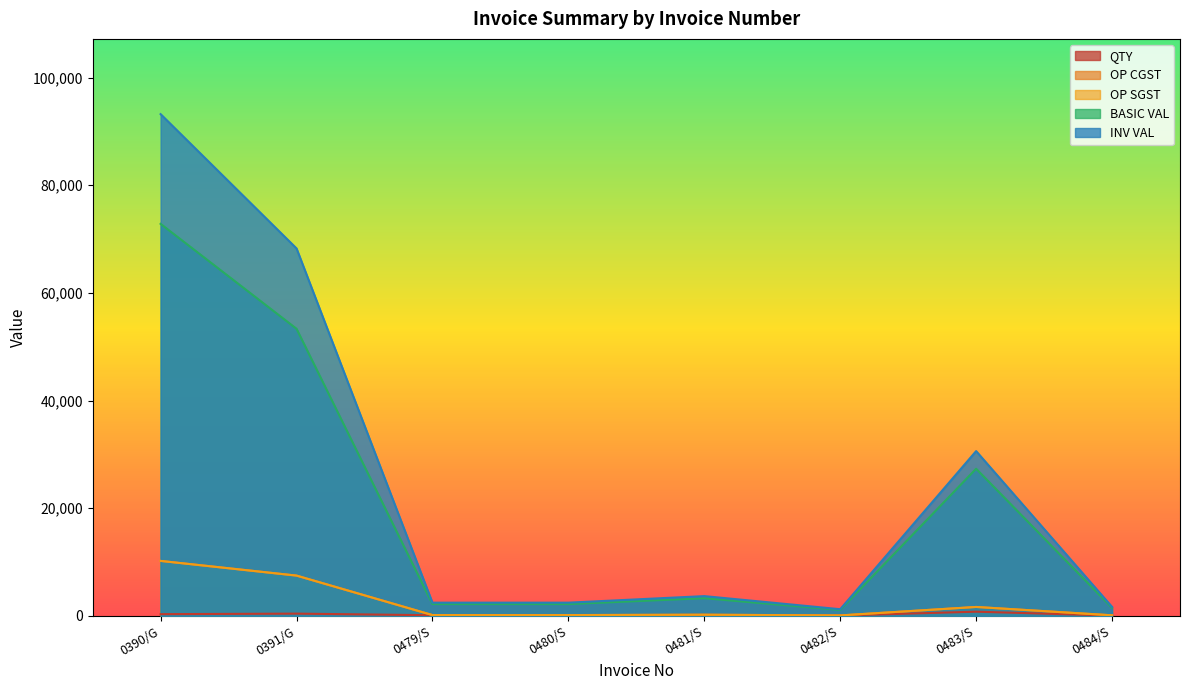

What is the difference between the second highest and minimum values in the OP SGST series?

7401.8